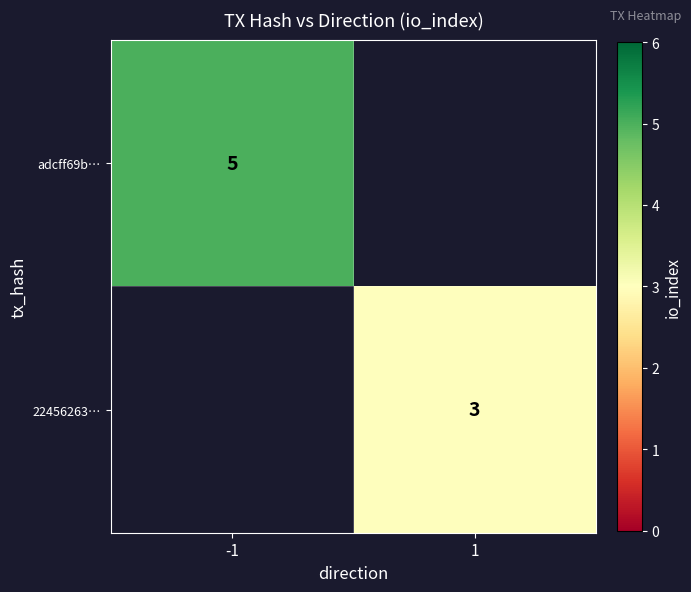

The 22456263… series shows 5 at 1. True or false?

False